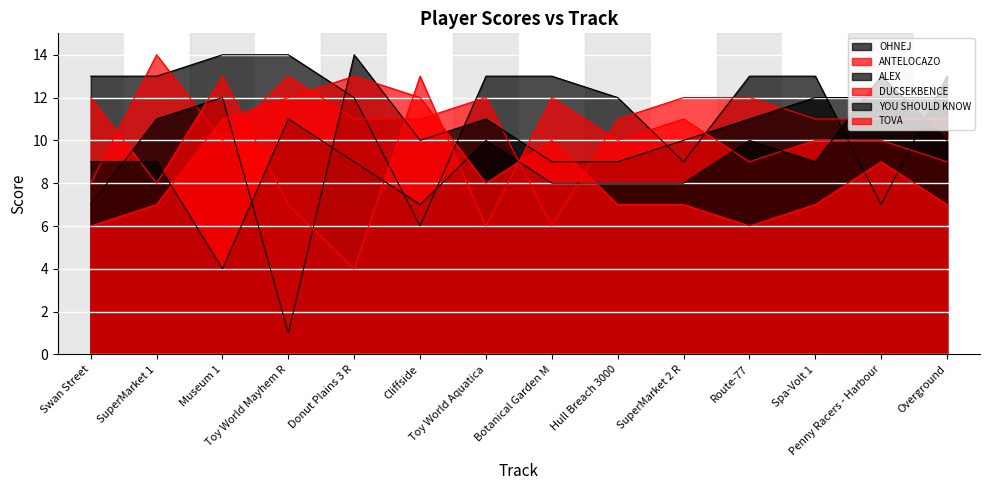

What is the highest value of the TOVA series?

13